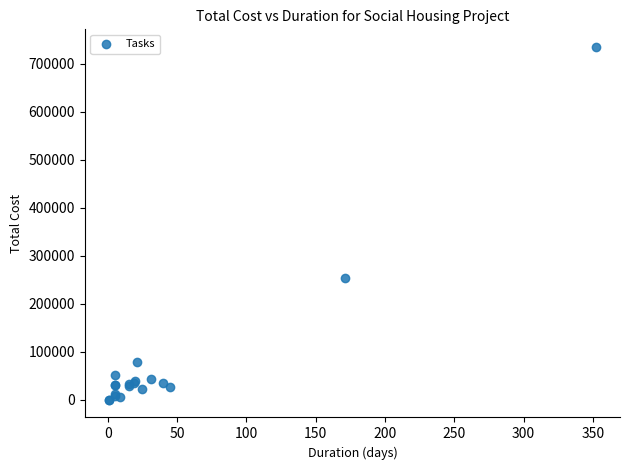

What Y value in the scatter plot is closest to 367301?

254594.4